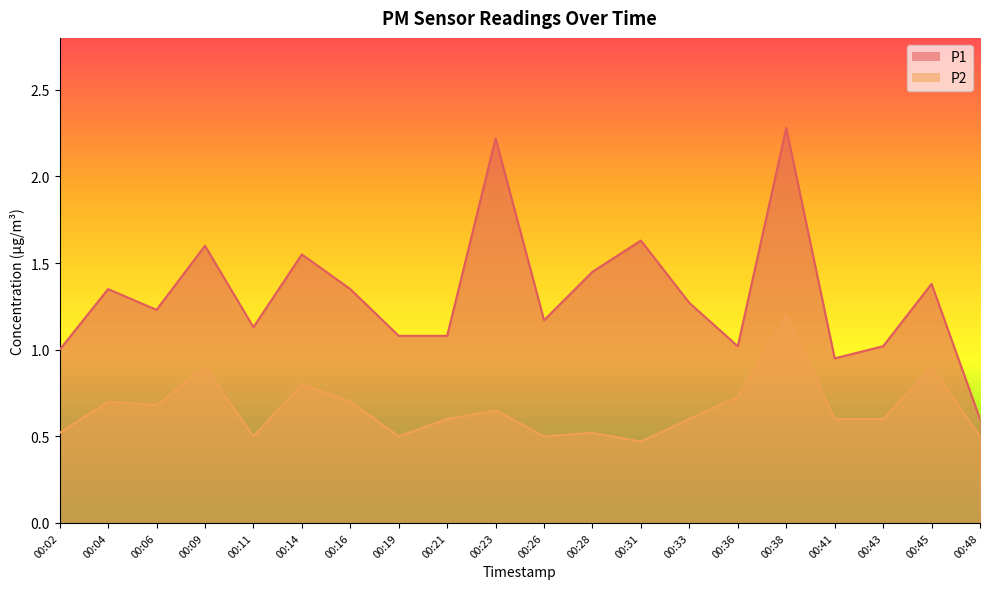

The value of P1 at 00:38 is 0.8. True or false?

False